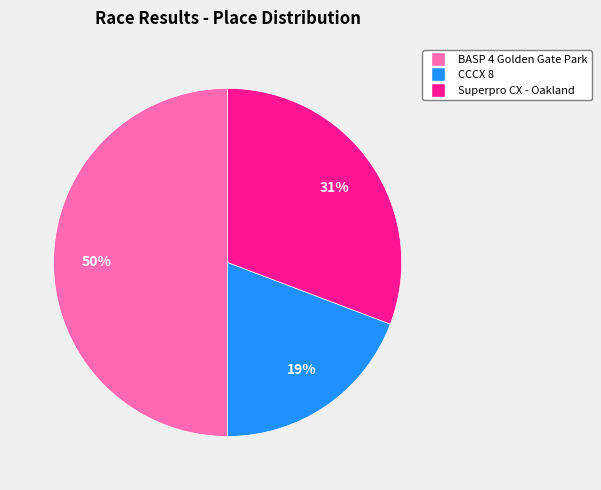

How many segments does this pie chart have?

3